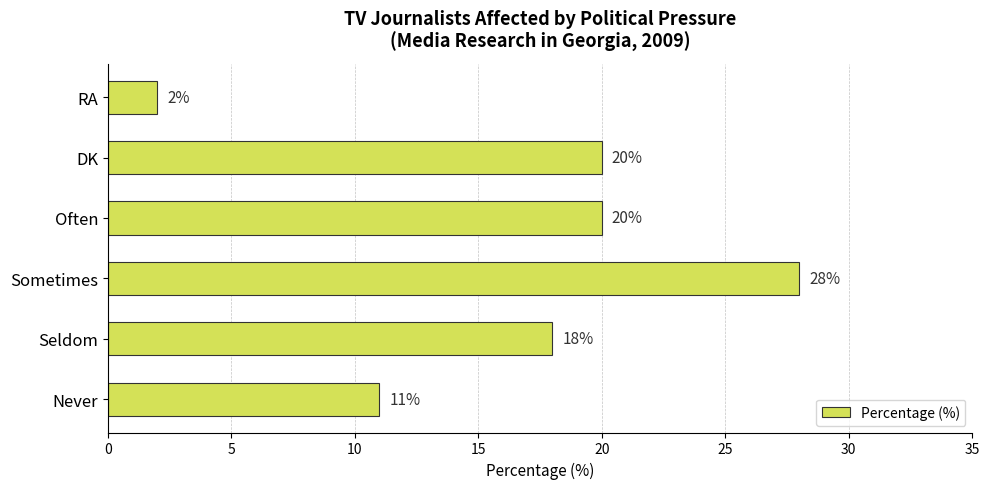

What is the approximate value at Never?

11